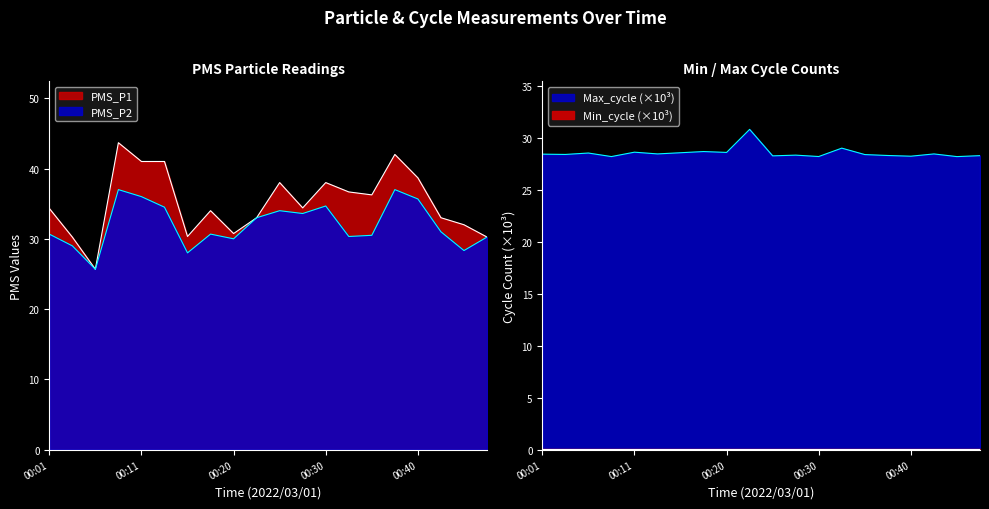

At which label is PMS_P1 closest to 34?

00:18